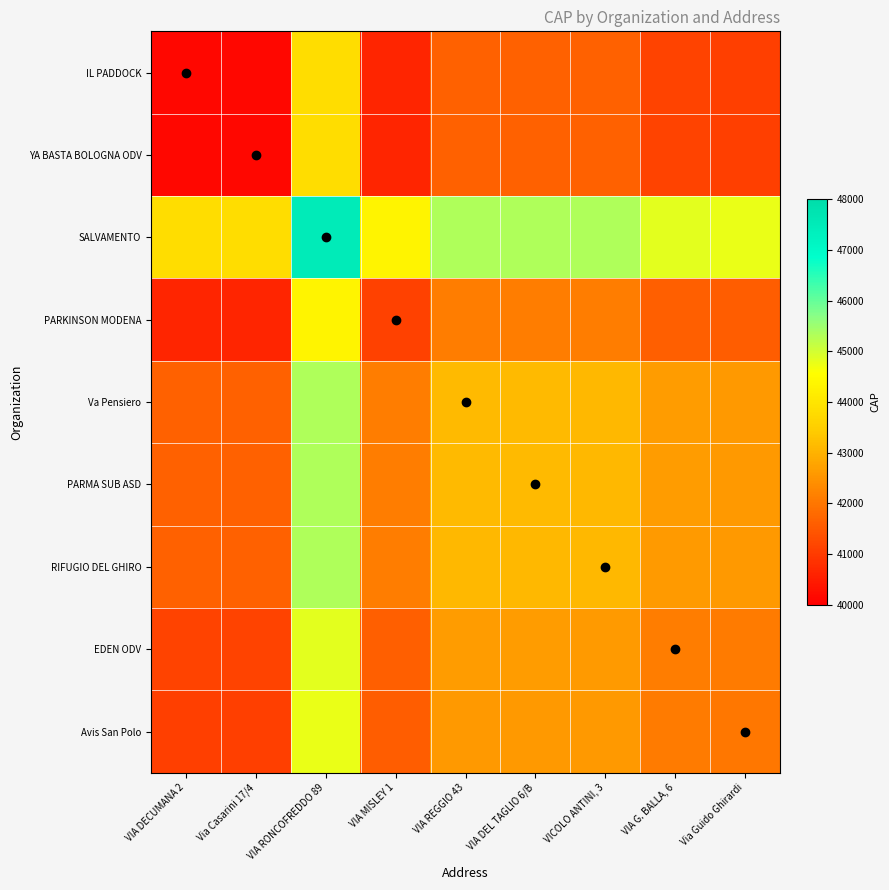

What is the greatest value displayed?

47521.0